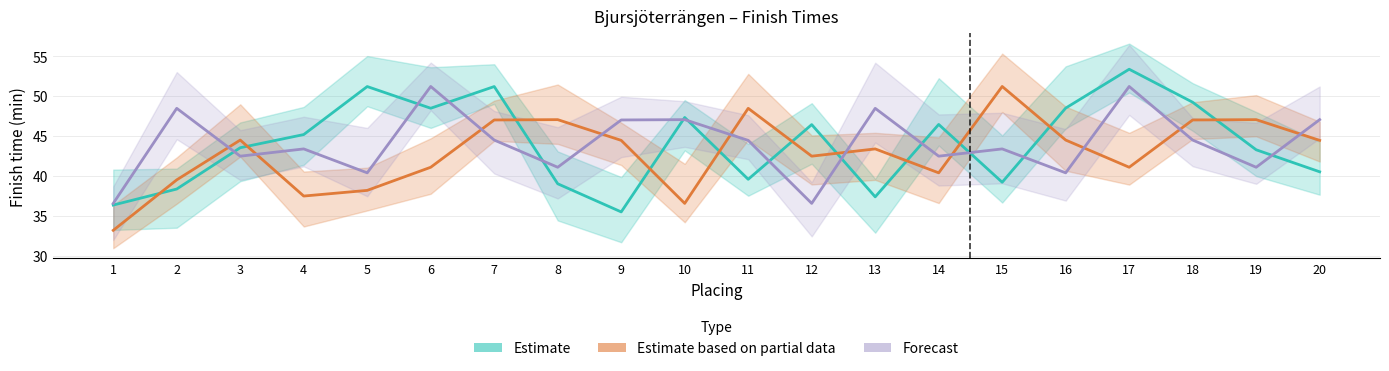

The value of Estimate based on partial data at 3 is 23.4. True or false?

False